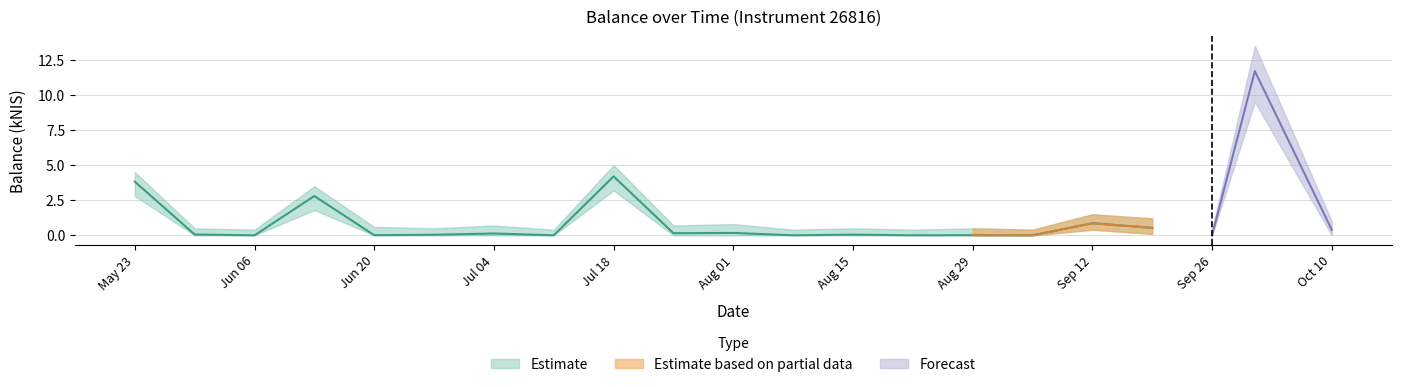

Where is the first local minimum for balance_kNIS?

2024-06-06